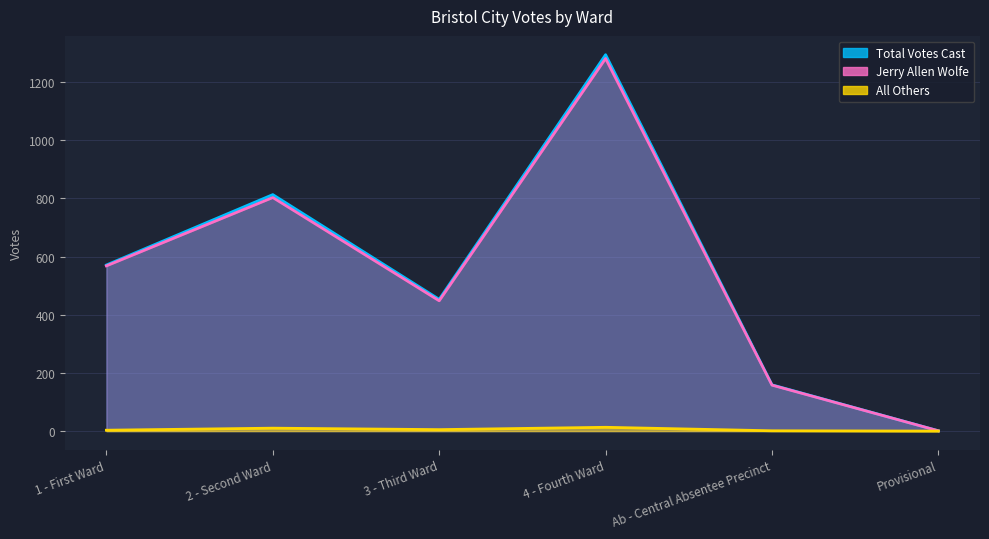

The value of Jerry Allen Wolfe at 3 - Third Ward is 138. True or false?

False